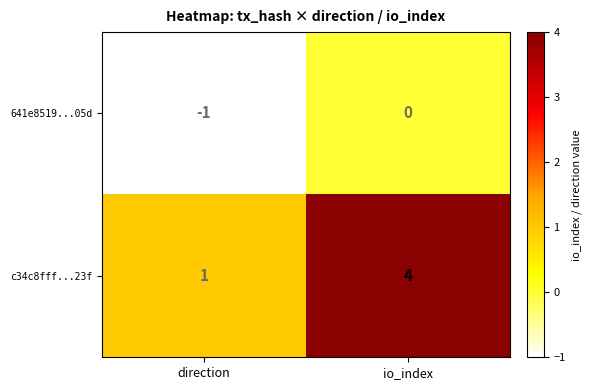

At which label is 641e8519...05d closest to 0?

io_index